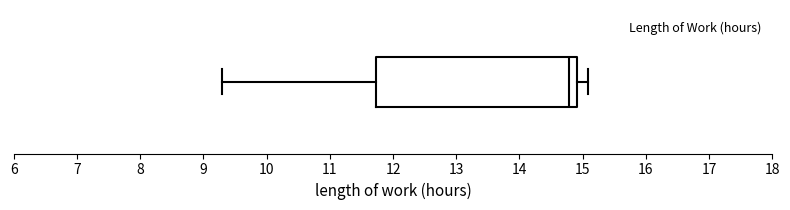

Where does the median line of the box sit on the x-axis? The values are not printed on the chart, so give them approximately, as read against the axis.

14.8